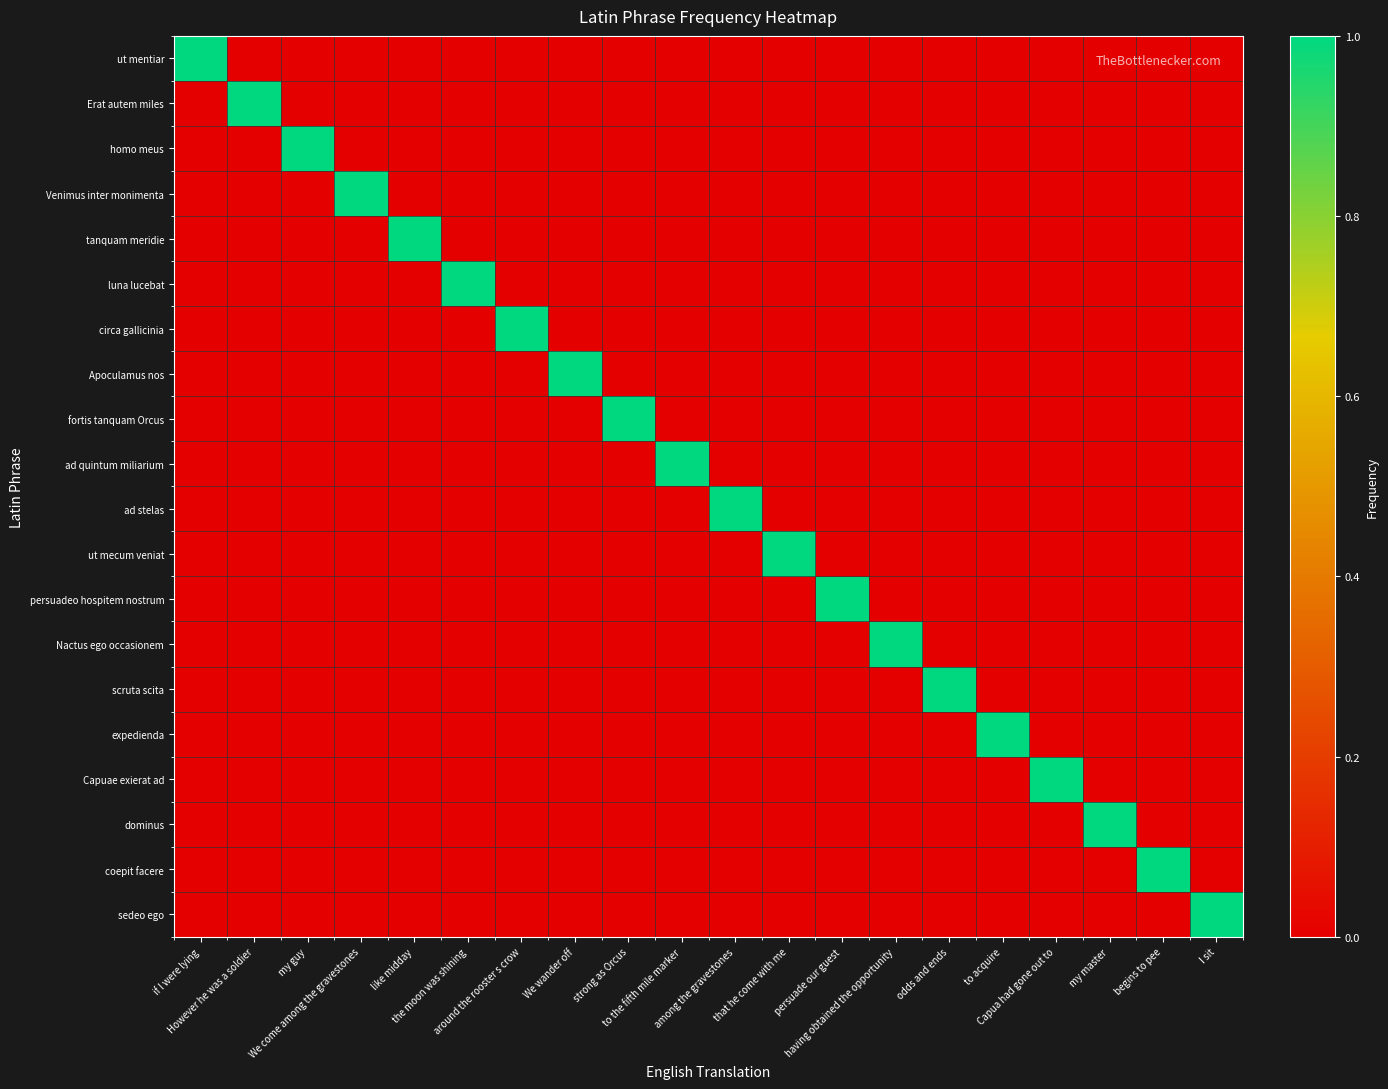

What is the spread (max minus min) of values at having obtained the opportunity?

1